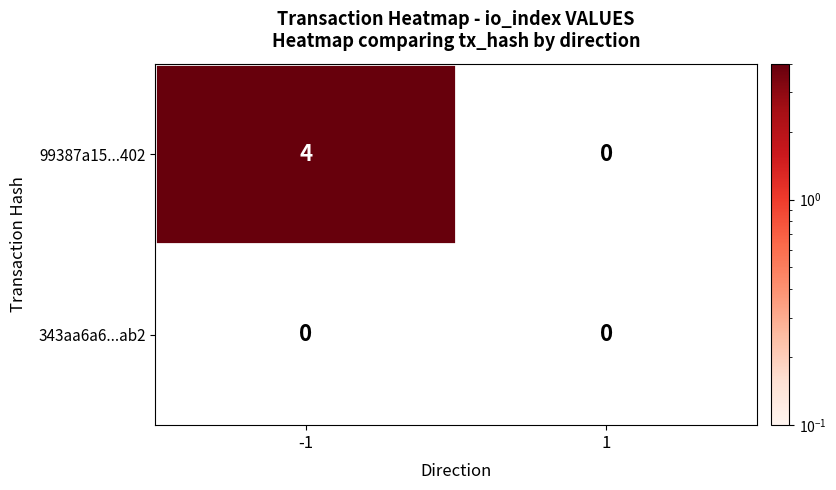

What is the difference between the 99387a15...402 values at 1 and -1?

4